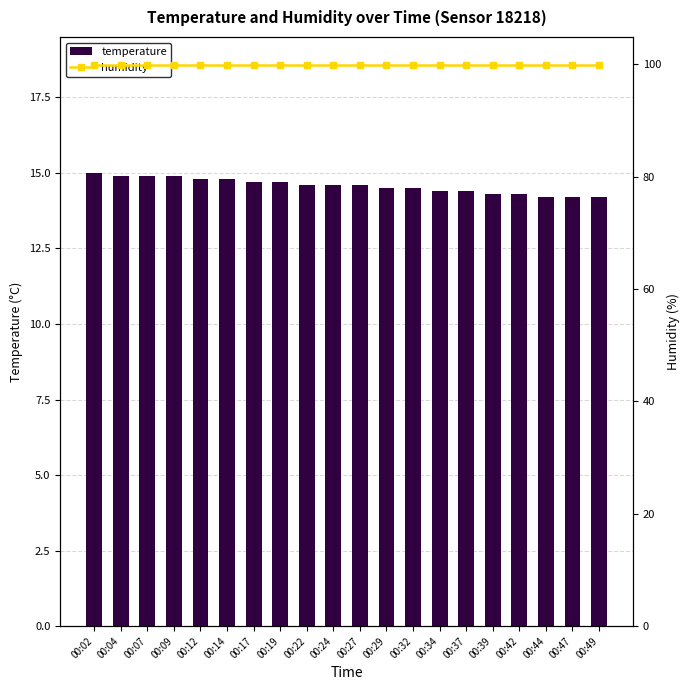

Rank the series by their average value, from highest to lowest.

humidity, temperature